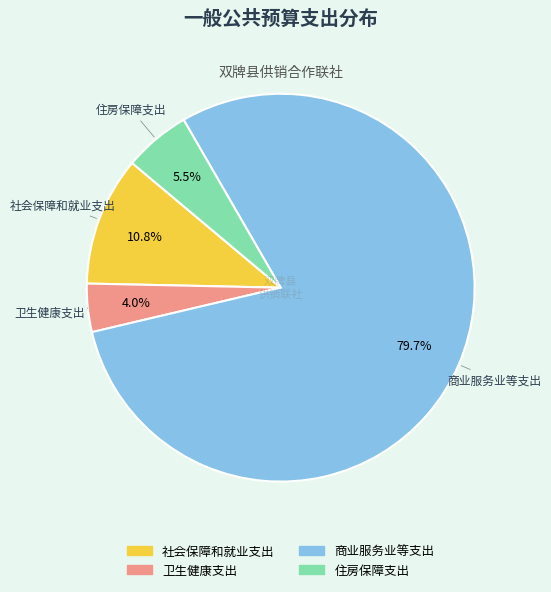

Approximately how many times larger is the value at 住房保障支出 compared to 卫生健康支出?

1.4